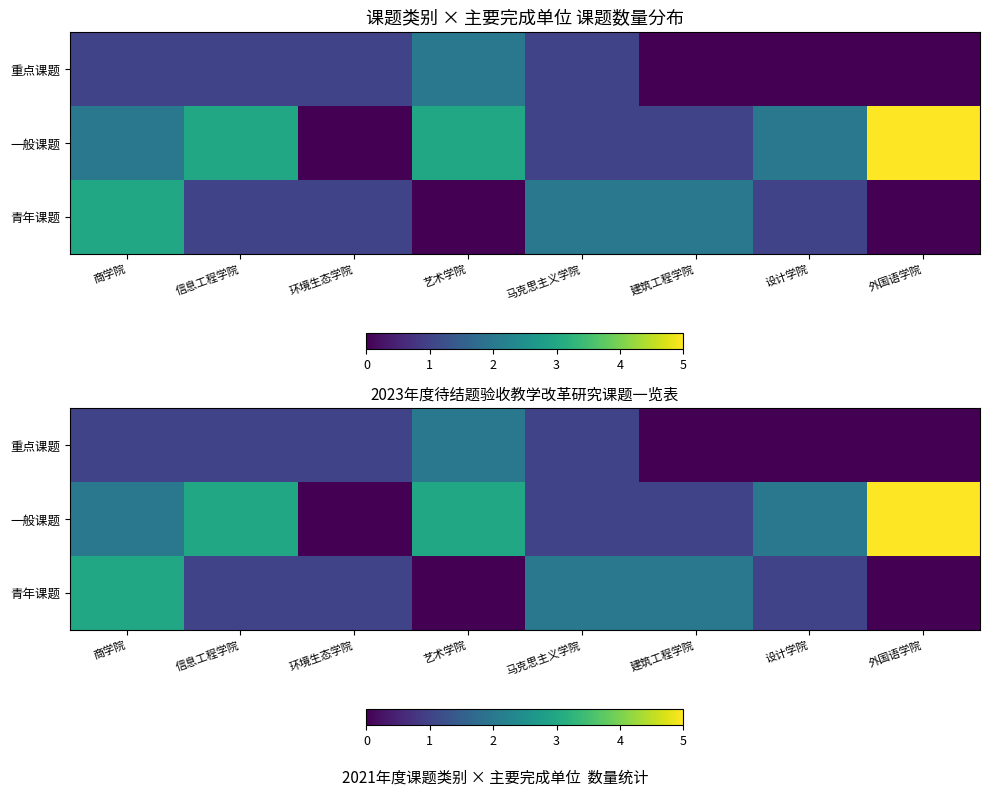

Which series has the largest total across all categories?

一般课题